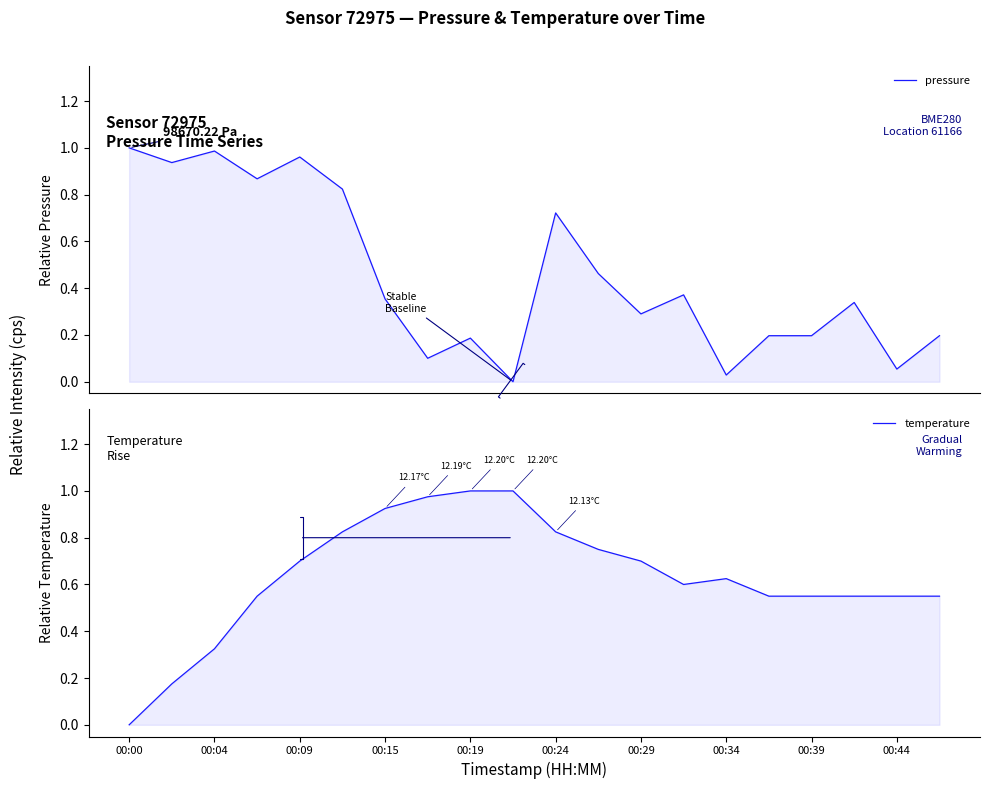

Which category has the highest value in the pressure series?

00:00